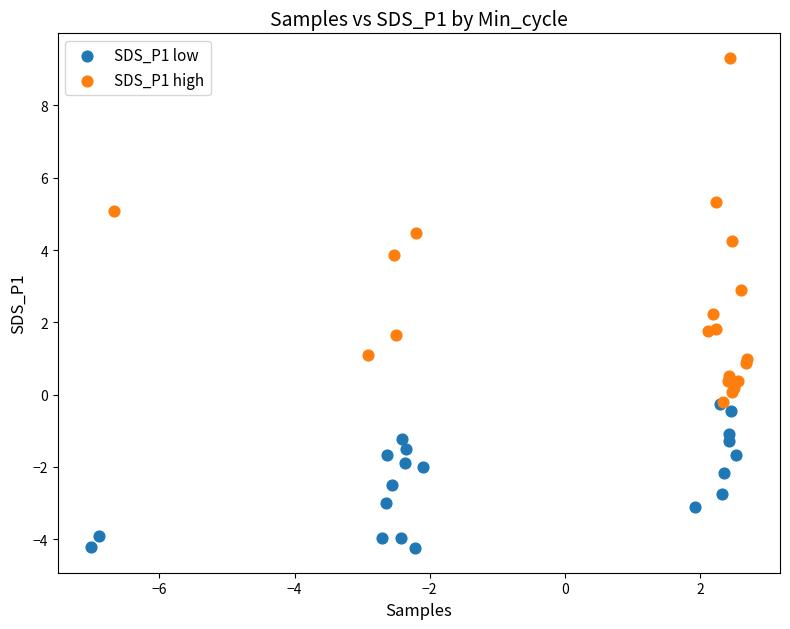

Which series has the largest Y range (max minus min)?

SDS_P1 high